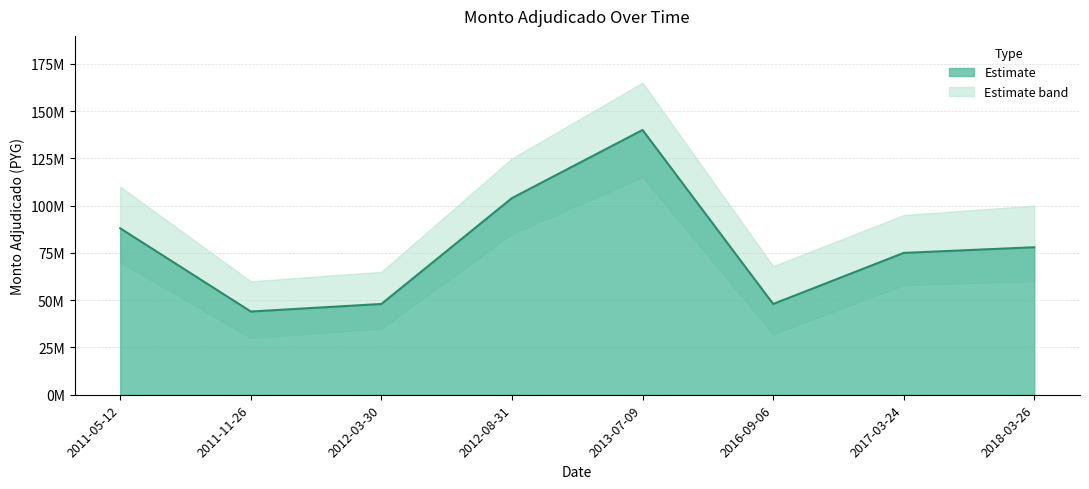

What is the difference between the maximum and minimum values?

96000000